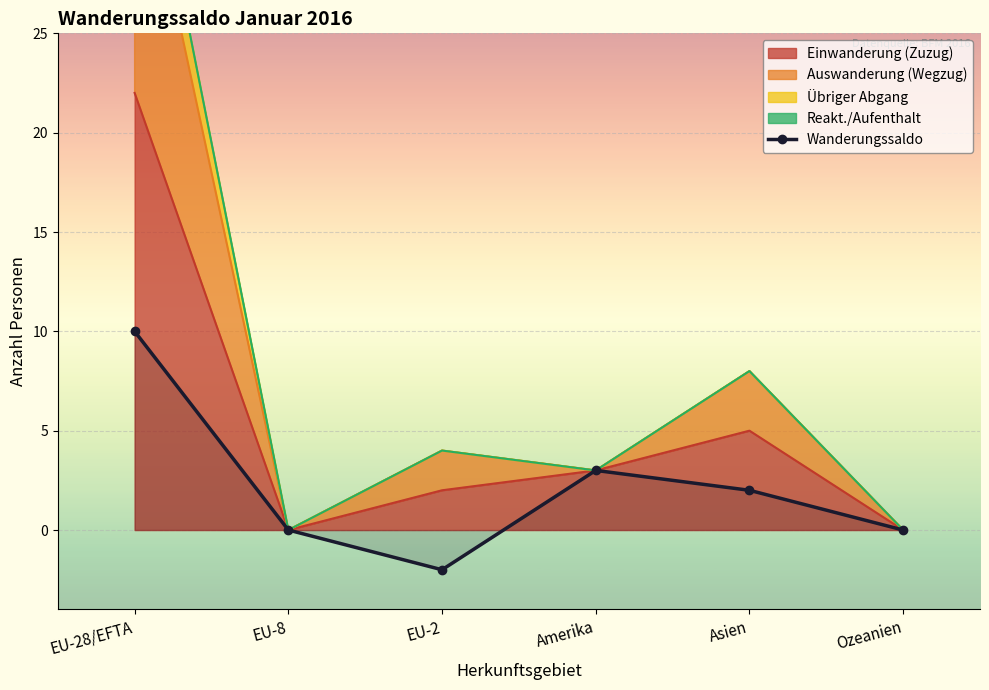

Reading left to right, extract all data points from this chart.

10	0	-2	3	2	0